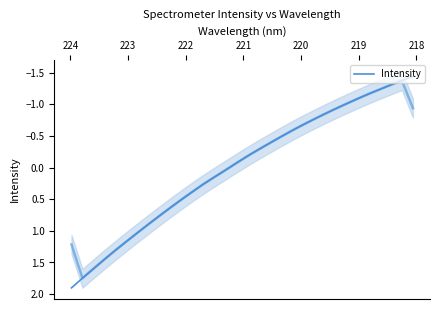

True or false: there are more than 0 points higher than both neighbors.

False